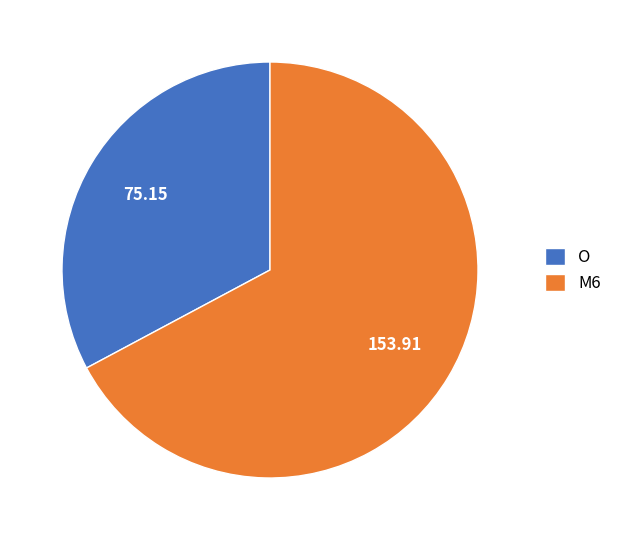

Do M6 and O together represent more than half of the pie?

Yes